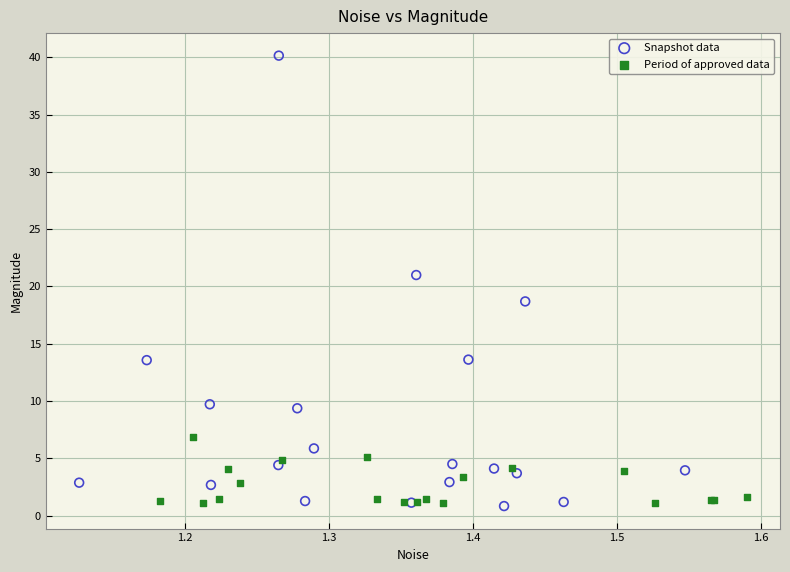

Which series has the largest Y range (max minus min)?

Snapshot data